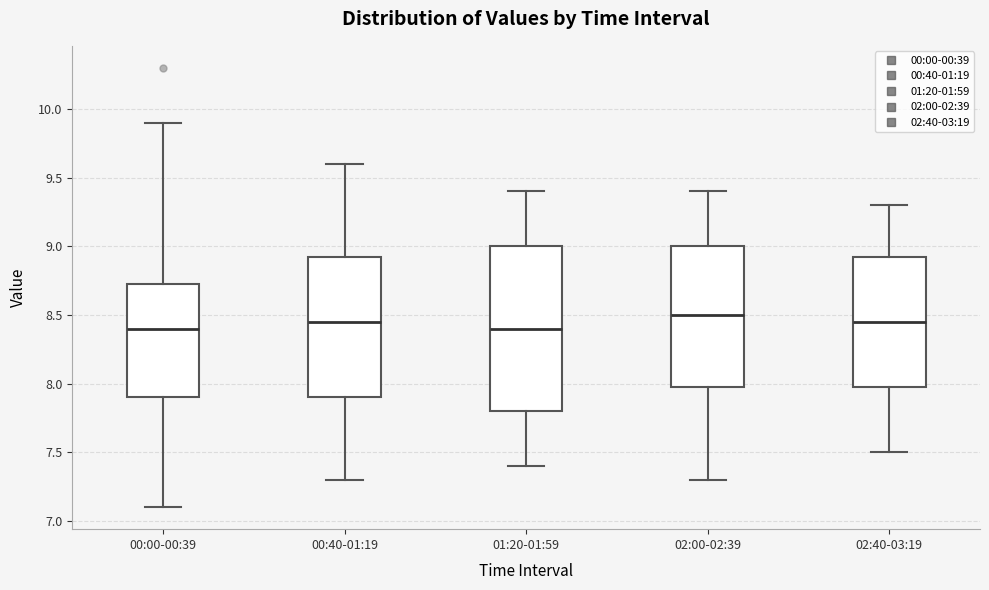

Where does the upper whisker of the box for 01:20-01:59 end on the y-axis? The values are not printed on the chart, so give them approximately, as read against the axis.

9.40